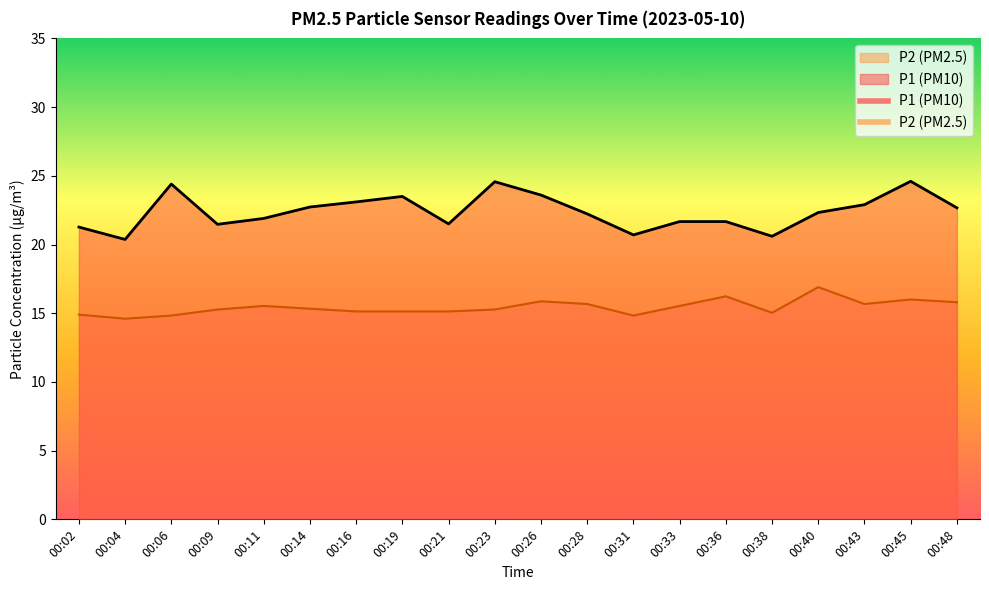

Reading right to left, list all the values displayed in this chart.

P1: 00:48=22.7	00:45=24.6	00:43=22.9	00:40=22.3	00:38=20.6	00:36=21.7	00:33=21.7	00:31=20.7	00:28=22.2	00:26=23.6	00:23=24.6	00:21=21.5	00:19=23.5	00:16=23.1	00:14=22.7	00:11=21.9	00:09=21.5	00:06=24.4	00:04=20.4	00:02=21.3
P2: 00:48=15.8	00:45=16.0	00:43=15.7	00:40=16.9	00:38=15.0	00:36=16.2	00:33=15.5	00:31=14.8	00:28=15.7	00:26=15.9	00:23=15.3	00:21=15.1	00:19=15.1	00:16=15.1	00:14=15.3	00:11=15.5	00:09=15.3	00:06=14.8	00:04=14.6	00:02=14.9